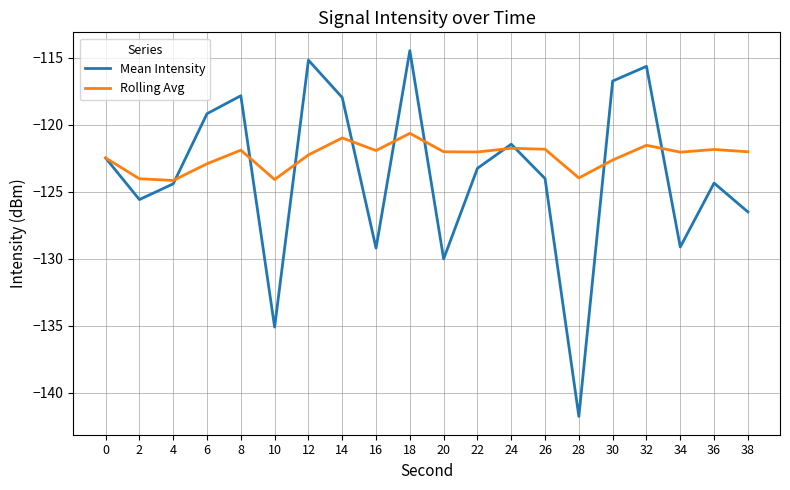

In Mean Intensity, how many points are lower than both neighbors (excluding endpoints)?

6